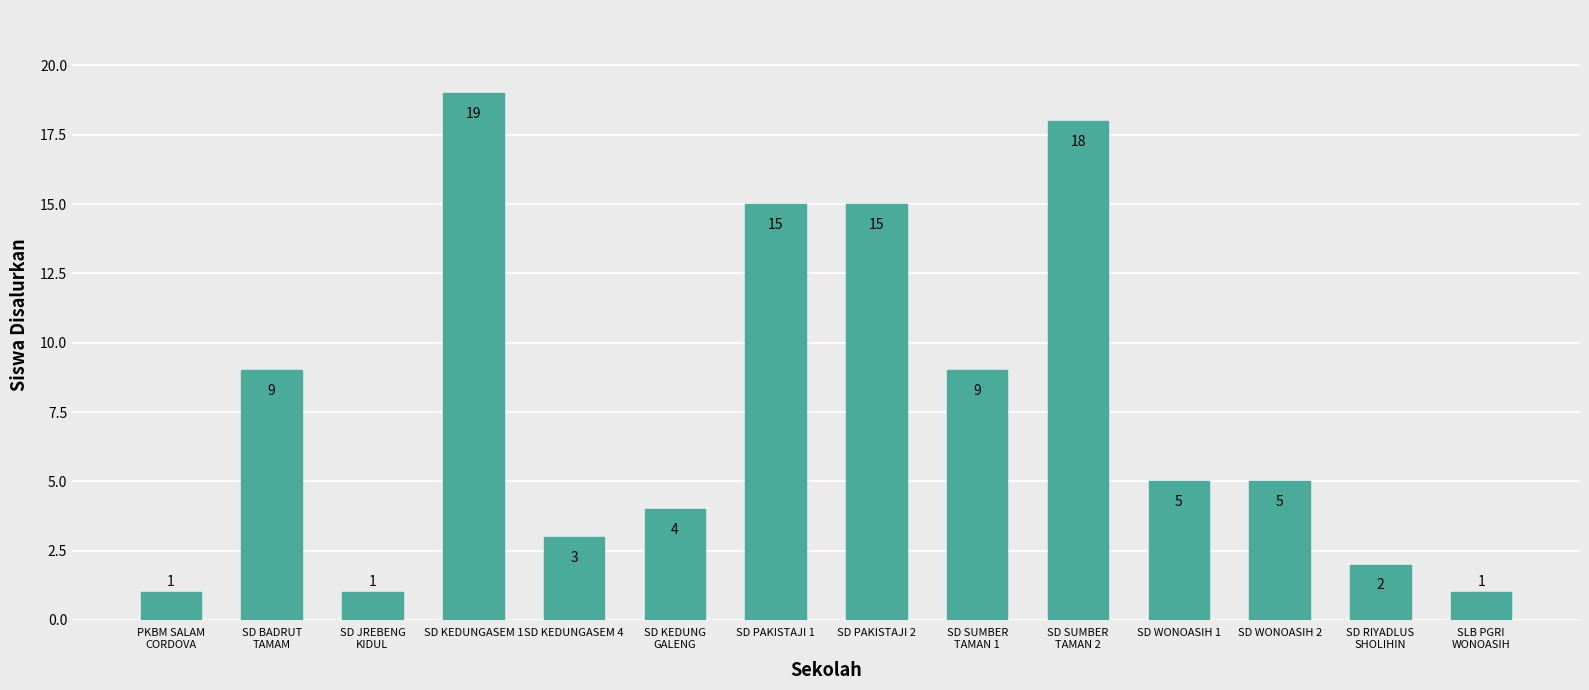

Which category has the highest value across all series?

SD KEDUNGASEM 1